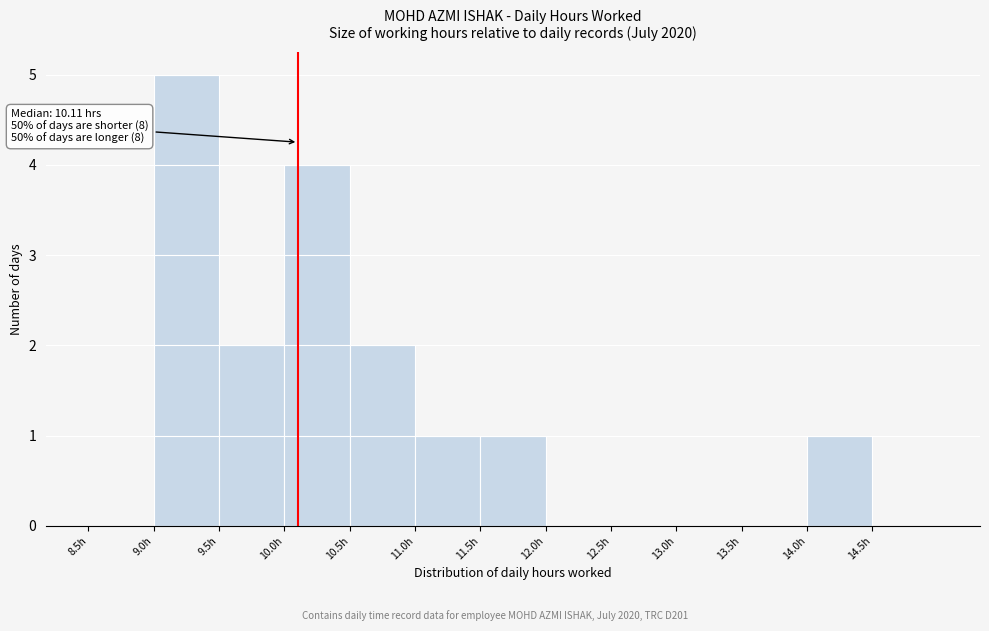

Over which range of the x-axis is the bar tallest?

9.0 to 9.5